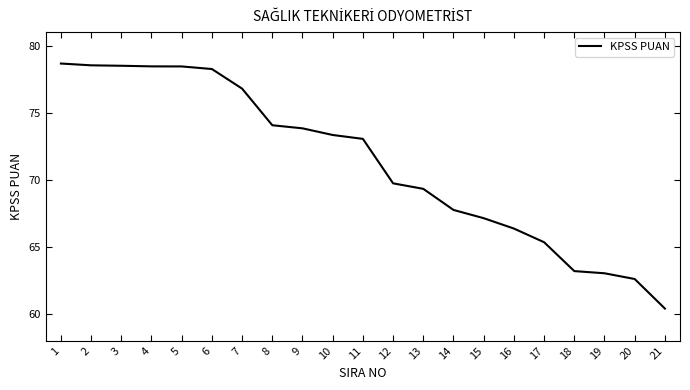

Where is the data nearest to the value 69?

13